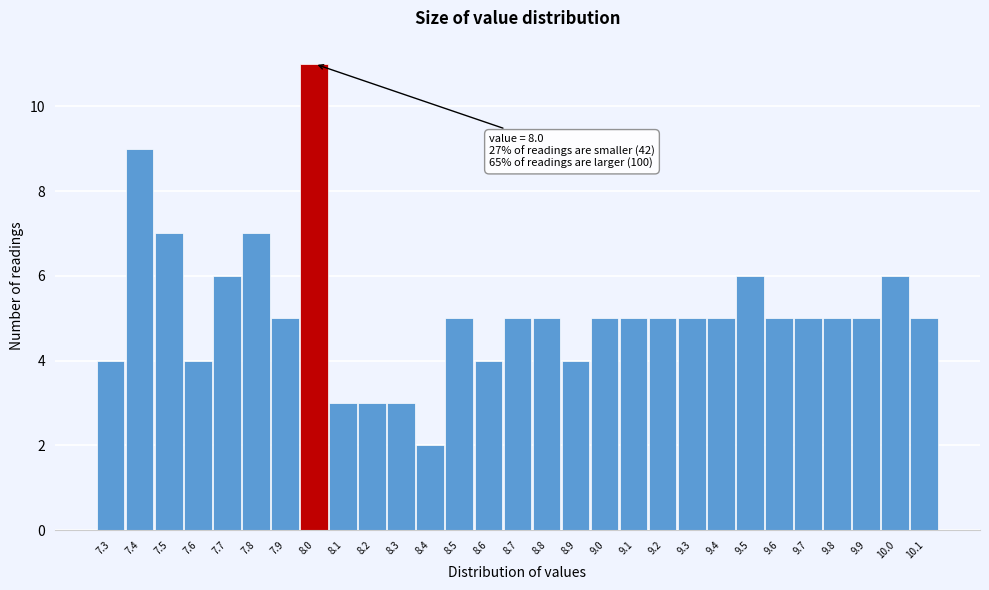

Reading left to right, list all the values displayed in this chart.

7.3=4	7.4=9	7.5=7	7.6=4	7.7=6	7.8=7	7.9=5	8.0=11	8.1=3	8.2=3	8.3=3	8.4=2	8.5=5	8.6=4	8.7=5	8.8=5	8.9=4	9.0=5	9.1=5	9.2=5	9.3=5	9.4=5	9.5=6	9.6=5	9.7=5	9.8=5	9.9=5	10.0=6	10.1=5